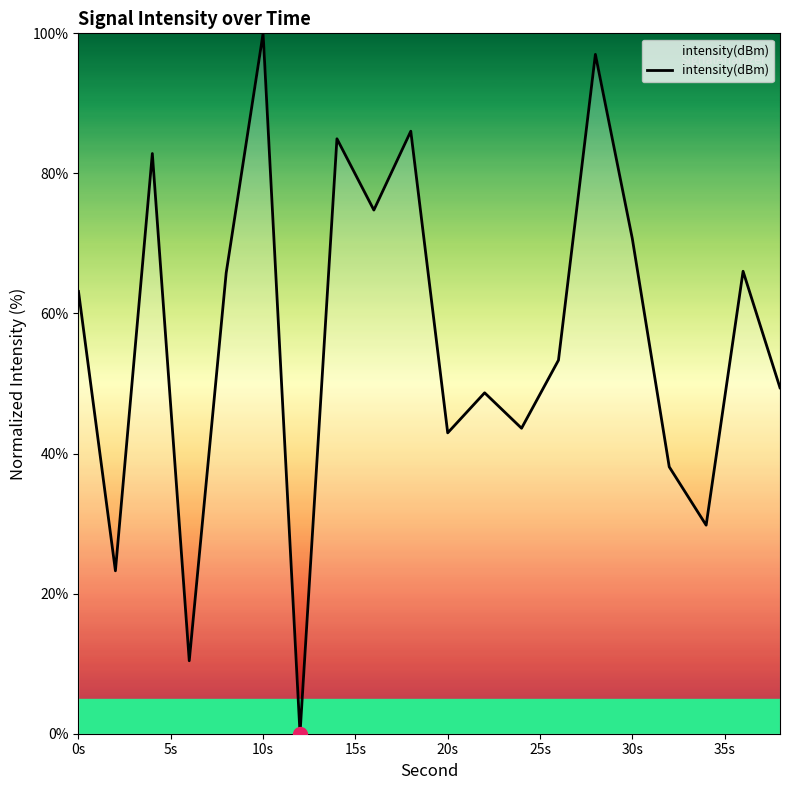

What is the sum of all values?

1130.7